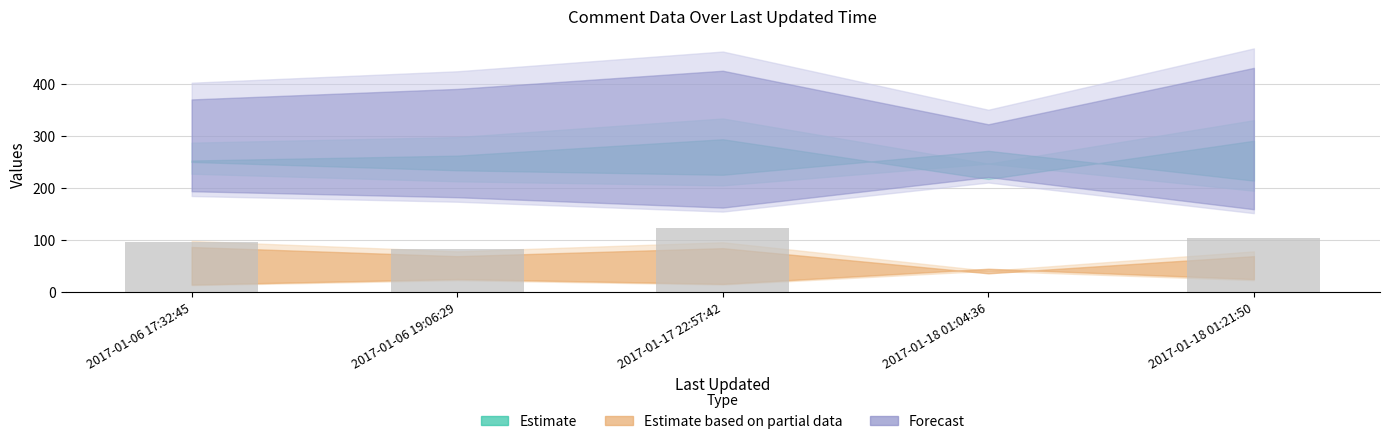

What is the sum of all values?

403